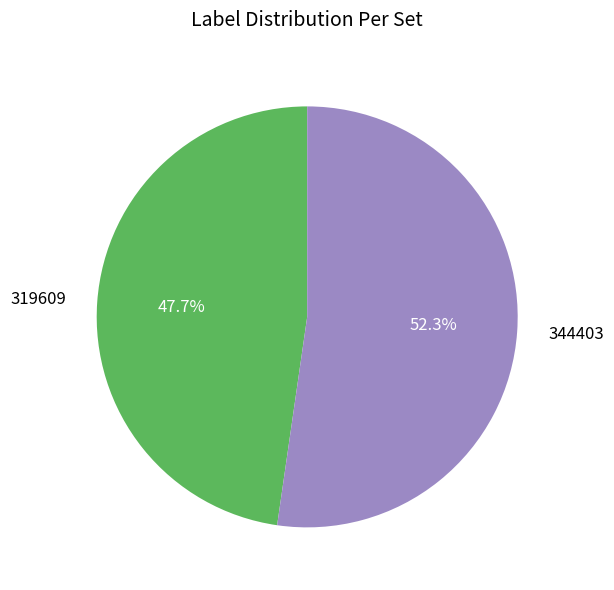

Is there any slice that represents more than half of the pie?

Yes